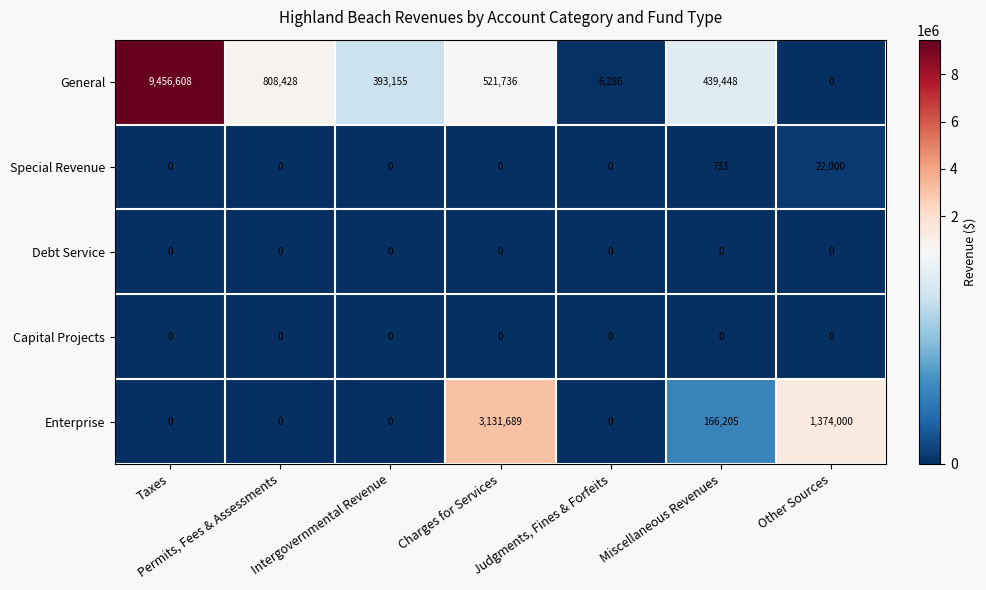

What is the difference between the second highest and minimum values in the Enterprise series?

1374000